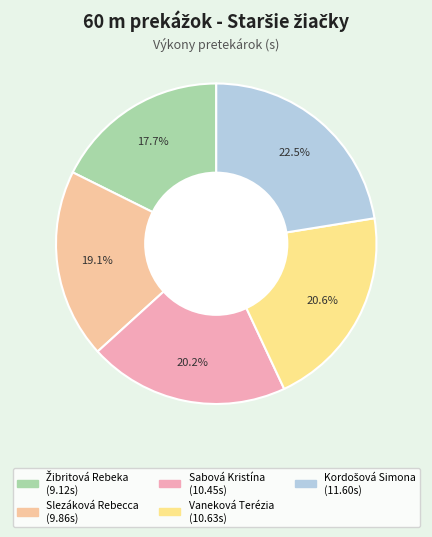

Is there a majority slice in this chart?

No